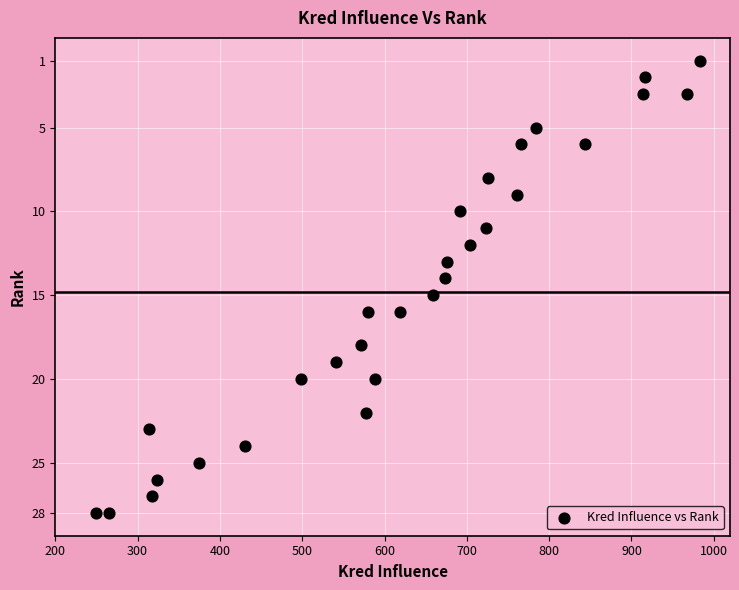

What is the range of Y values (max minus min)?

27